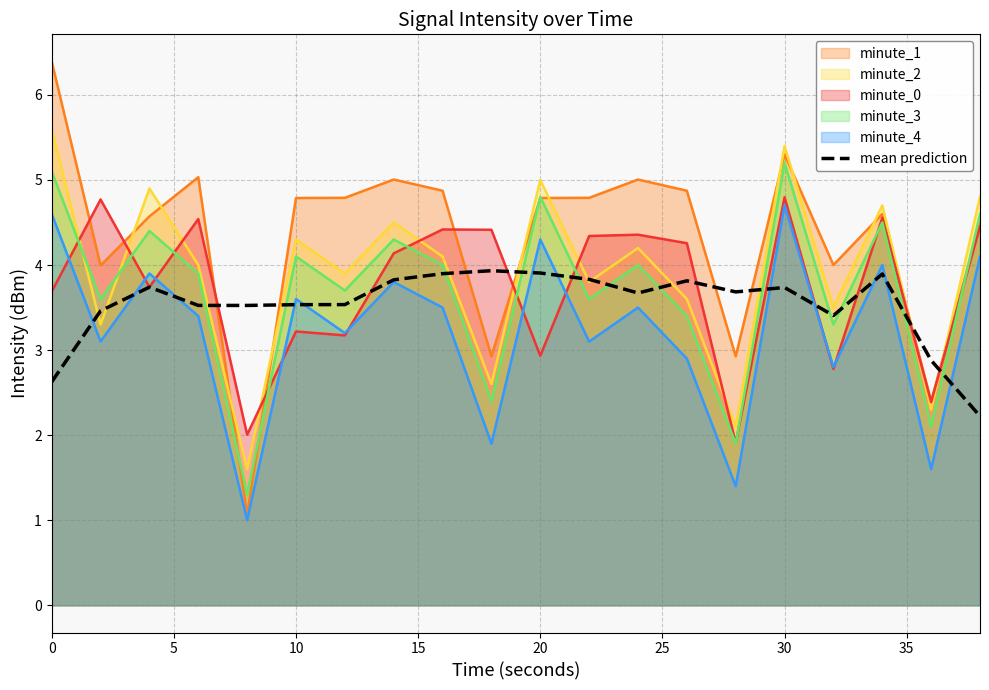

At which category is the sum across all series the highest?

30